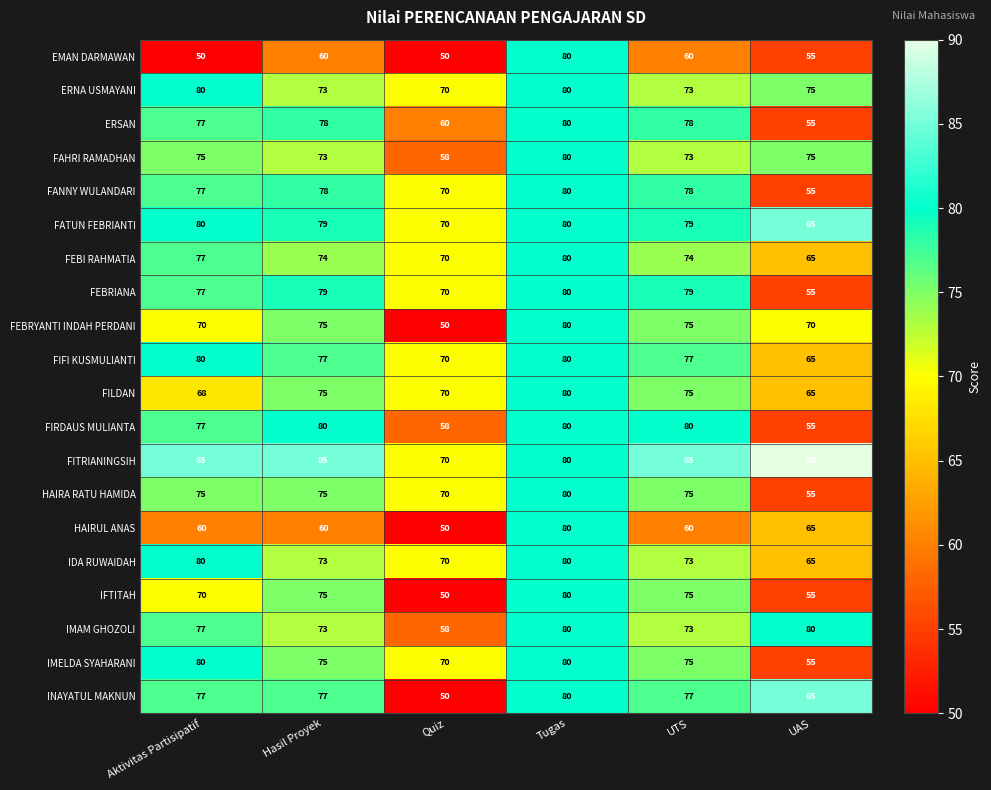

What is the difference between the highest and lowest values at UTS?

25